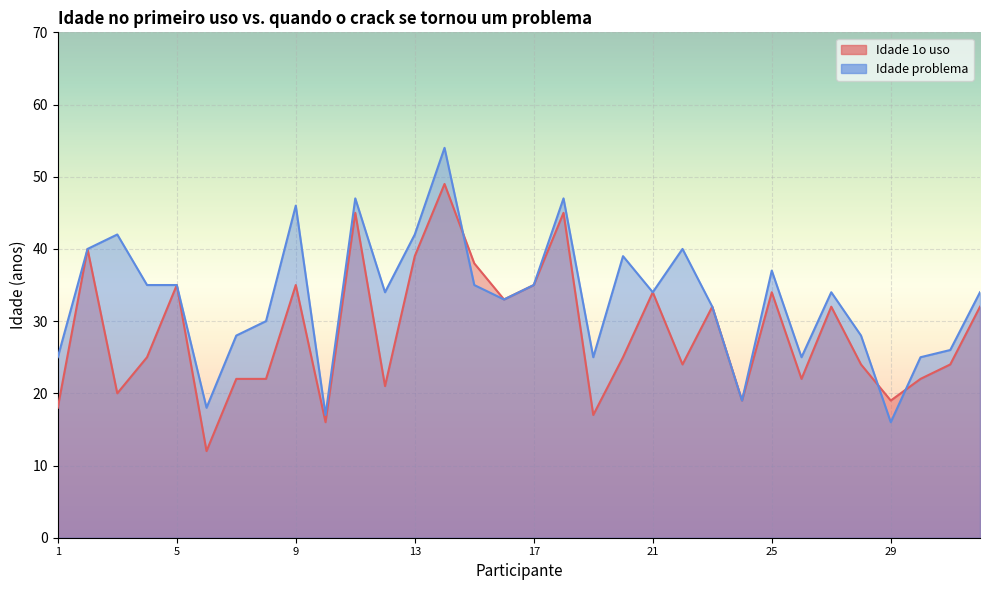

How many interior local valleys does the Idade problema series have?

9